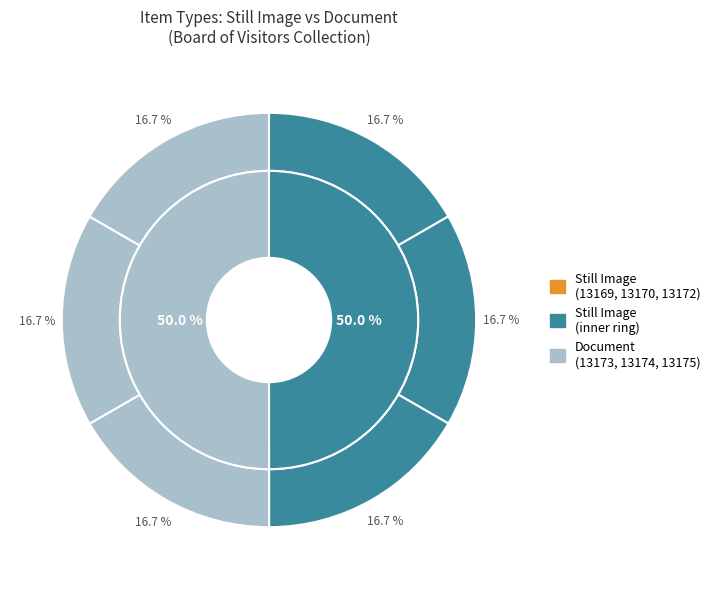

True or false: Item 13169 accounts for 17% of the total.

True